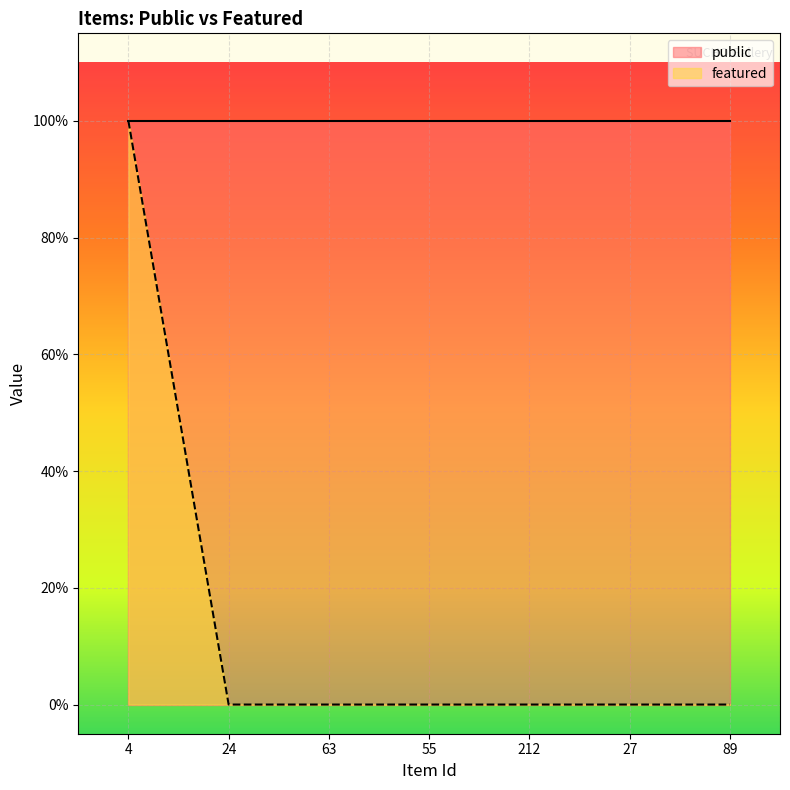

Reading right to left, list all the values displayed in this chart.

89=0	27=0	212=0	55=0	63=0	24=0	4=1